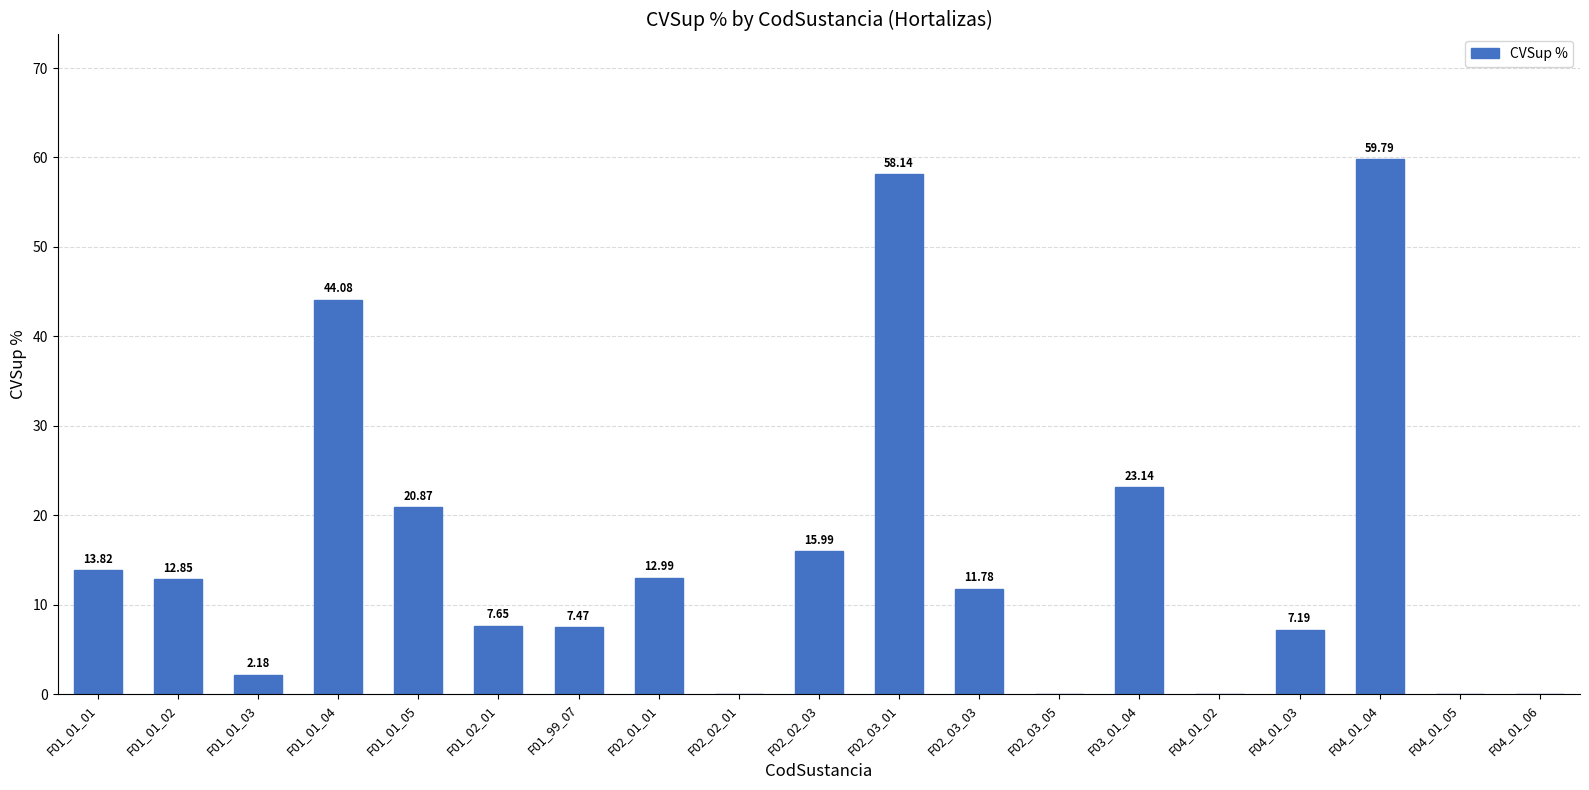

What is the sum of all values?

297.9